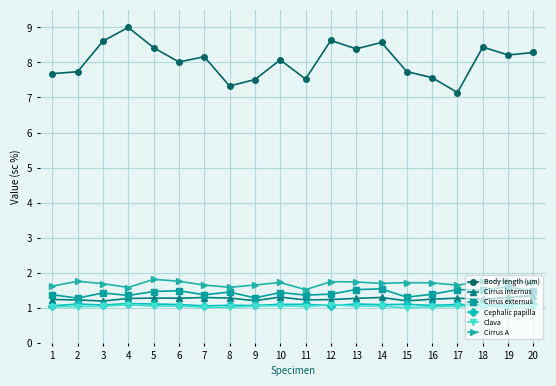

True or false: Cirrus internus has more than 1 points higher than both neighbors.

True